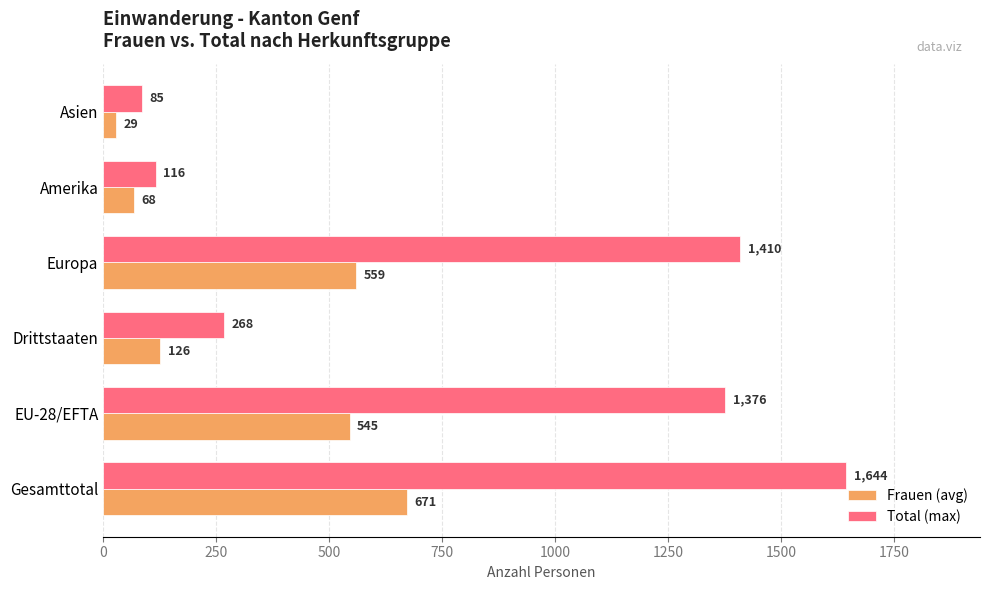

What is the maximum value shown in the chart?

1644